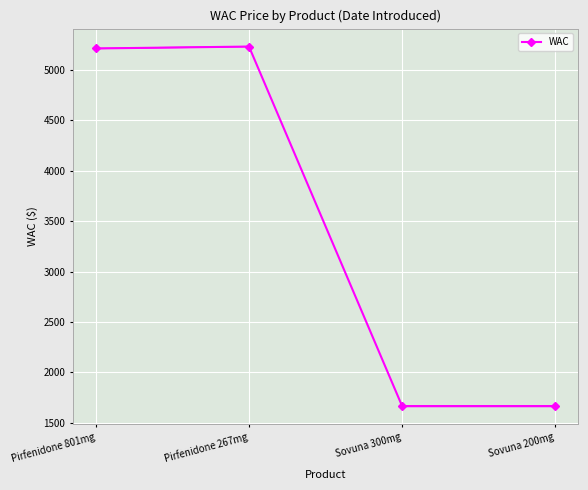

Reading left to right, list all the values displayed in this chart.

Pirfenidone 801mg=5214.6	Pirfenidone 267mg=5233.3	Sovuna 300mg=1665.0	Sovuna 200mg=1665.0